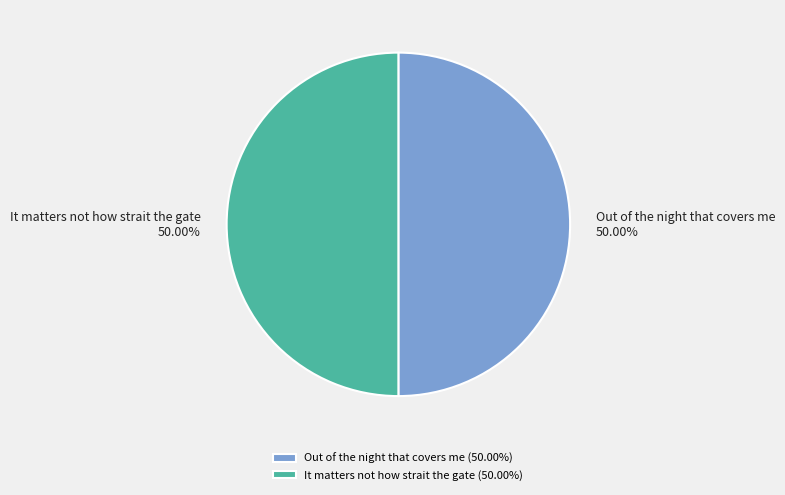

Combined, what portion of the pie is It matters not how strait the gate and Out of the night that covers me?

100.0%